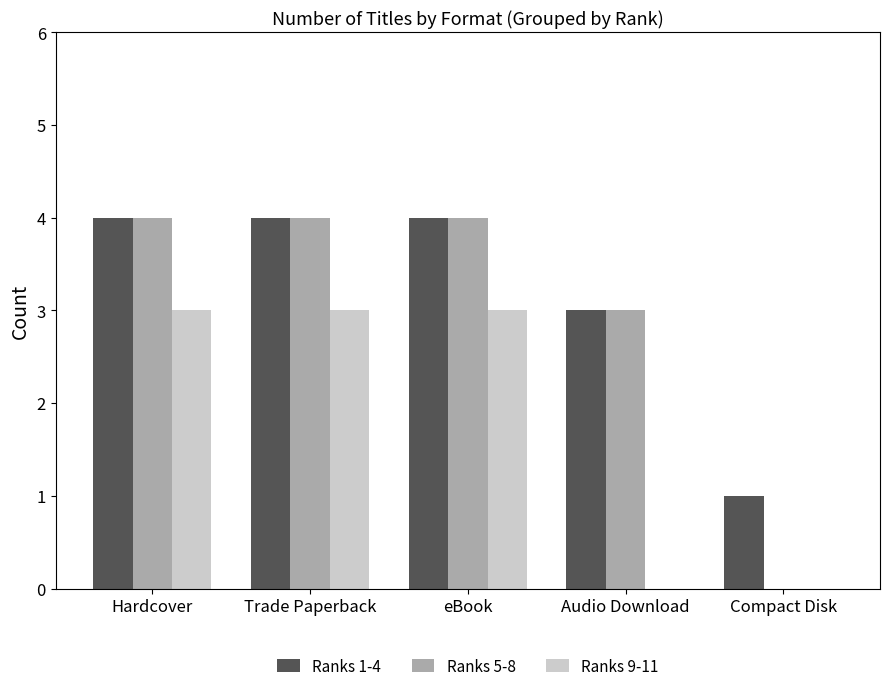

What is the sum of the Ranks 5-8 values at Compact Disk and eBook?

4